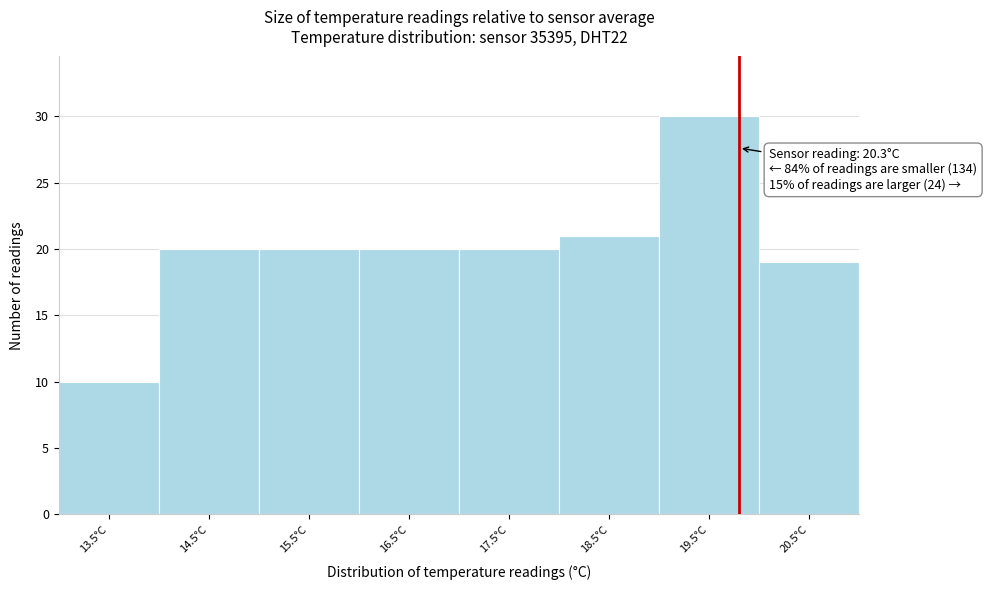

Reading right to left, what are all the values shown in this chart?

19	30	21	20	20	20	20	10